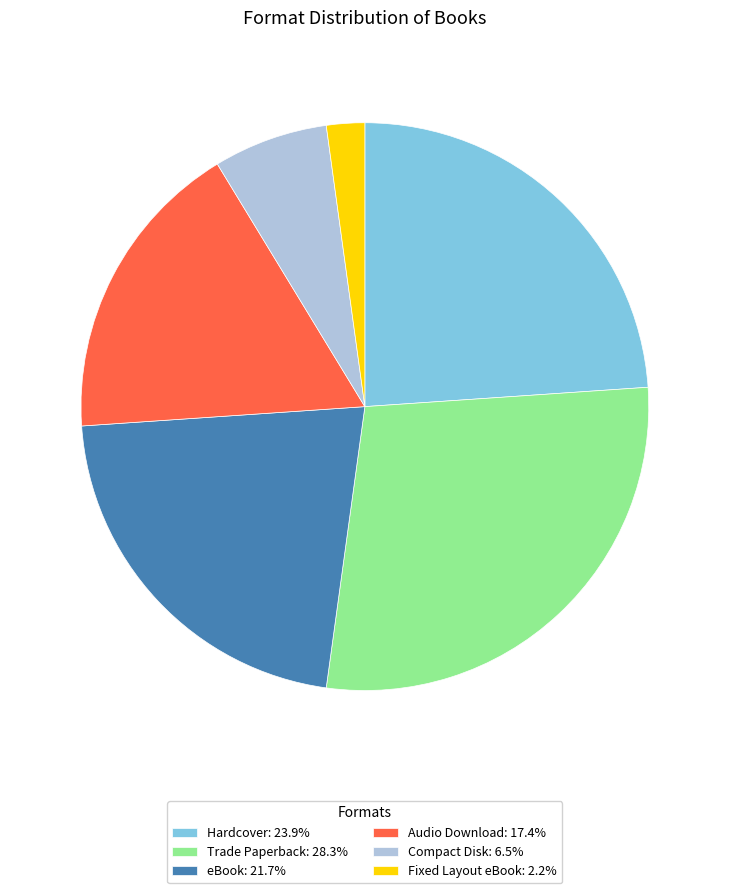

Does any single category account for the majority?

No